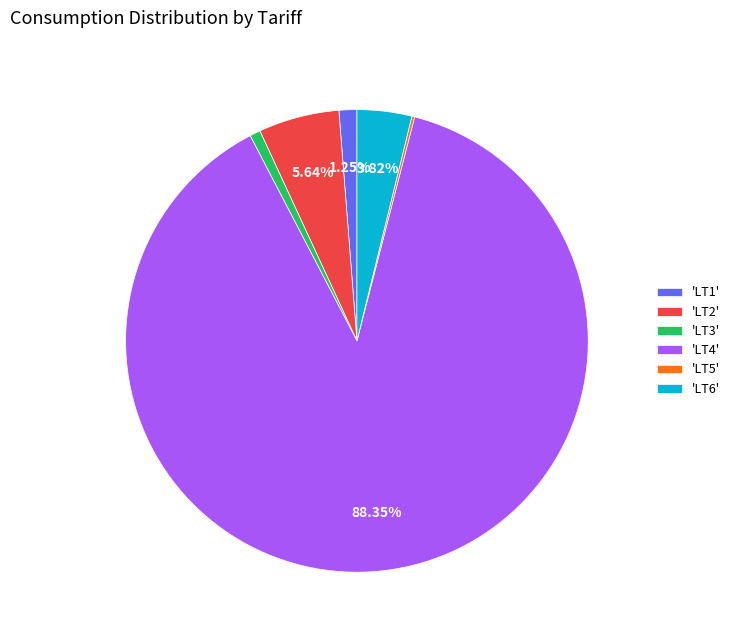

Is there a majority slice in this chart?

Yes